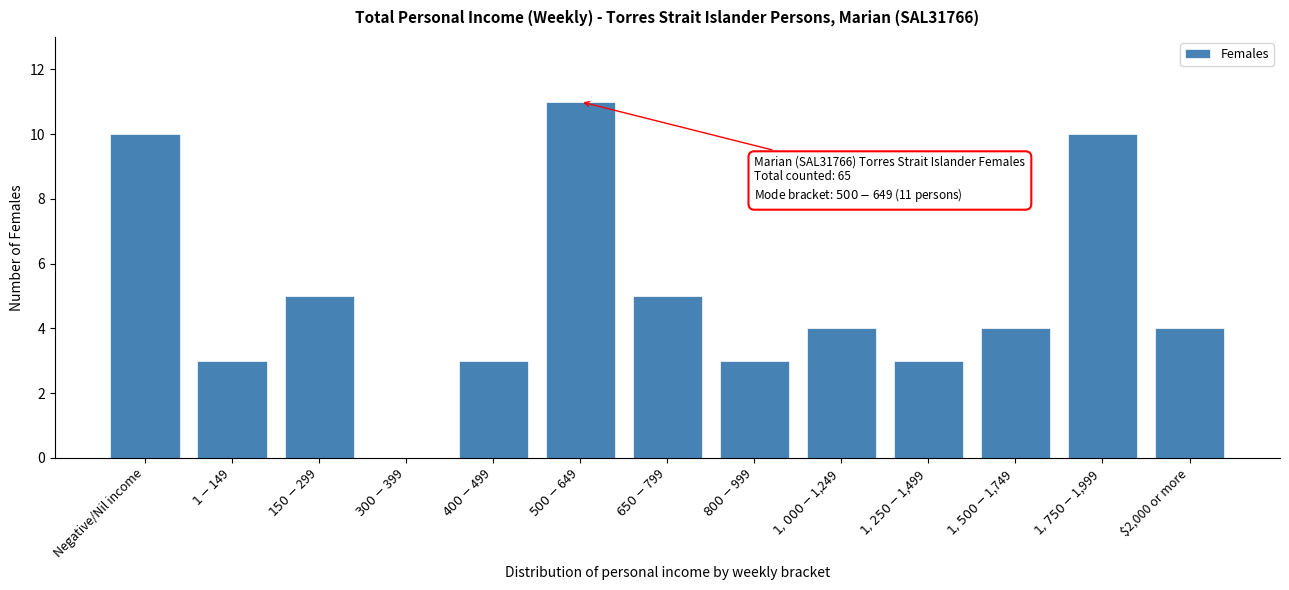

What is the sum of all values?

65